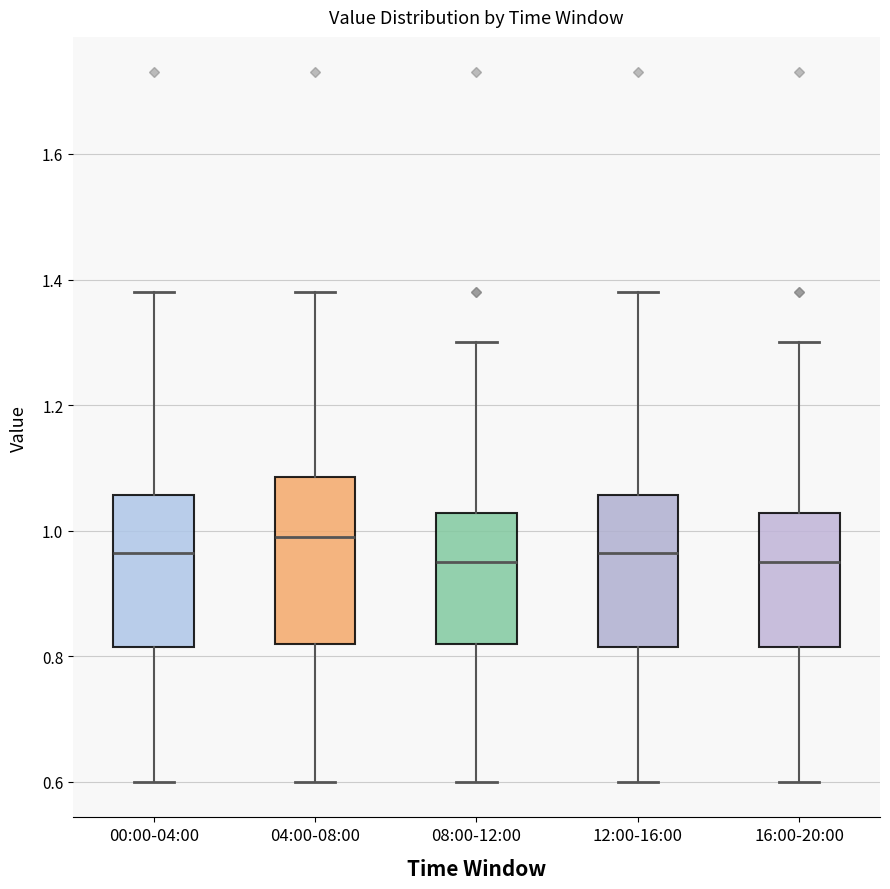

Reading left to right, transcribe this box plot: for each box, give where its median line is, the range the box spans, and where its two whiskers end, as read against the y-axis. The values are not printed on the chart, so give them approximately, as read against the axis.

00:00-04:00: median 0.96, box 0.82 to 1.06, whiskers 0.60 to 1.38
04:00-08:00: median 1.00, box 0.82 to 1.08, whiskers 0.60 to 1.38
08:00-12:00: median 0.96, box 0.82 to 1.02, whiskers 0.60 to 1.30
12:00-16:00: median 0.96, box 0.82 to 1.06, whiskers 0.60 to 1.38
16:00-20:00: median 0.96, box 0.82 to 1.02, whiskers 0.60 to 1.30